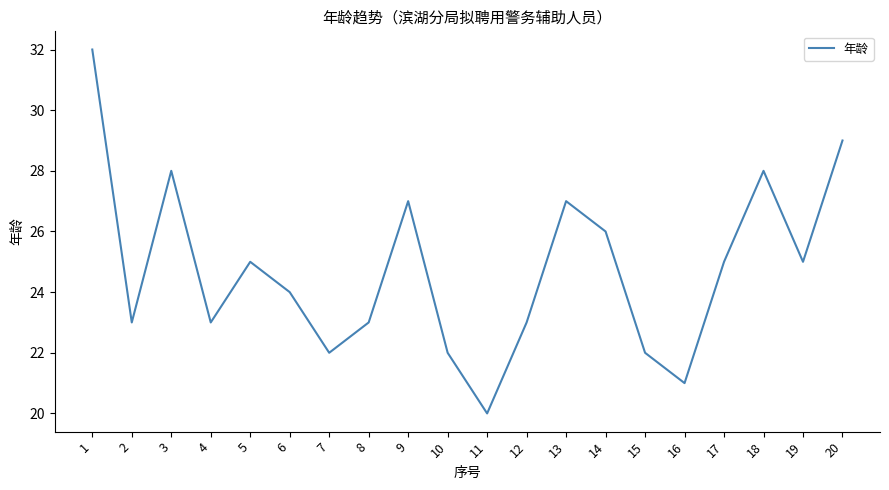

At which label is the value closest to 26?

14